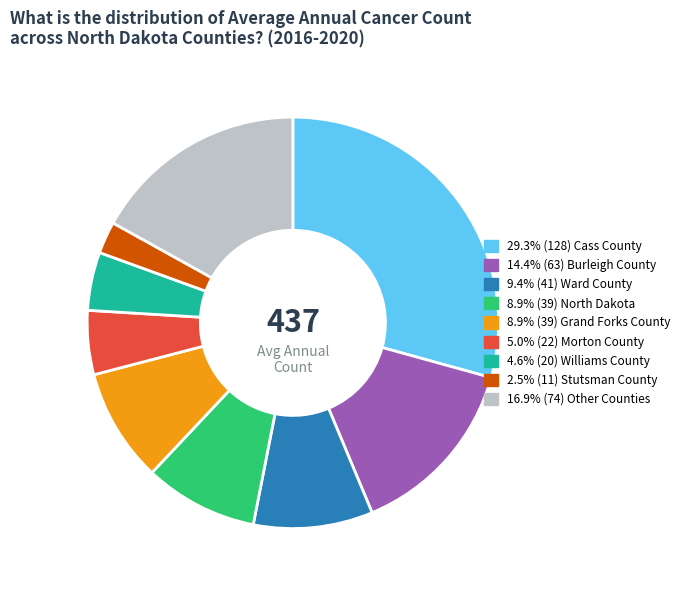

Is there any slice that represents more than half of the pie?

No